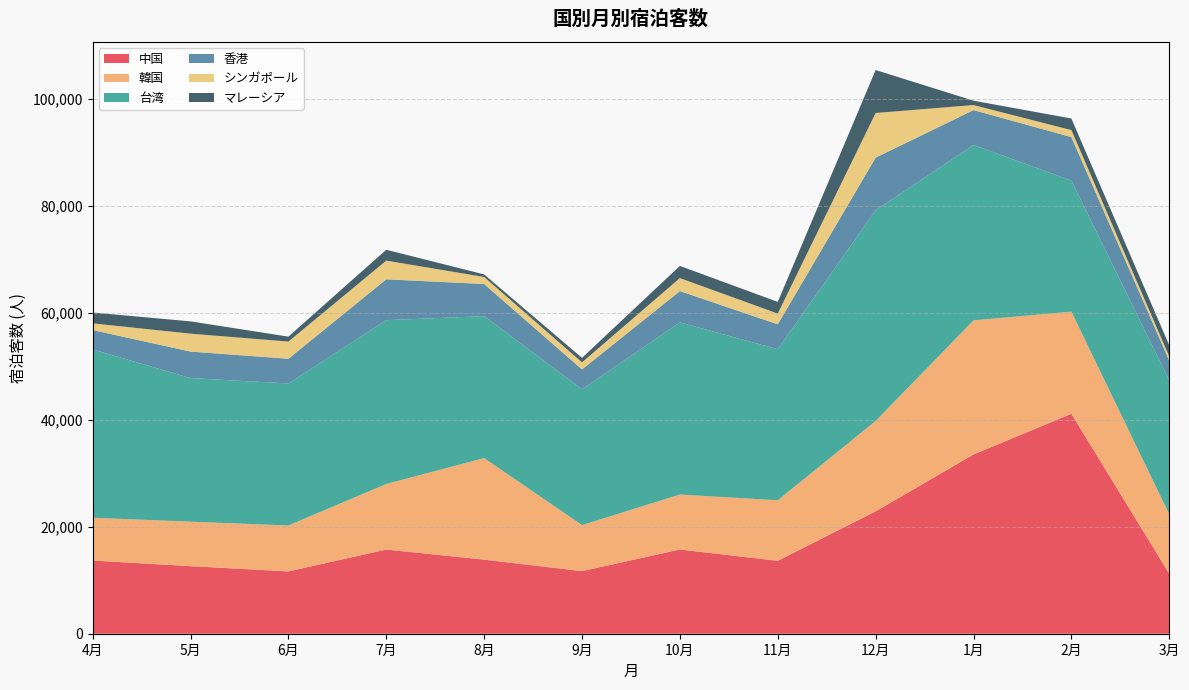

Reading left to right, what are all the values shown in this chart?

中国: 4月=13692	5月=12641	6月=11655	7月=15748	8月=13863	9月=11708	10月=15759	11月=13642	12月=22894	1月=33534	2月=41140	3月=11222
韓国: 4月=8005	5月=8317	6月=8592	7月=12261	8月=18993	9月=8606	10月=10277	11月=11320	12月=16909	1月=25079	2月=19105	3月=11131
台湾: 4月=31484	5月=26863	6月=26563	7月=30646	8月=26549	9月=25406	10月=32200	11月=28251	12月=39402	1月=32812	2月=24509	3月=25034
香港: 4月=3625	5月=4957	6月=4626	7月=7642	8月=6009	9月=3717	10月=5856	11月=4664	12月=9854	1月=6522	2月=8150	3月=3696
シンガポール: 4月=1248	5月=3351	6月=3215	7月=3495	8月=1321	9月=1322	10月=2431	11月=2005	12月=8346	1月=945	2月=1301	3月=782
マレーシア: 4月=2031	5月=2298	6月=919	7月=2035	8月=472	9月=839	10月=2281	11月=2182	12月=8036	1月=816	2月=2168	3月=2080